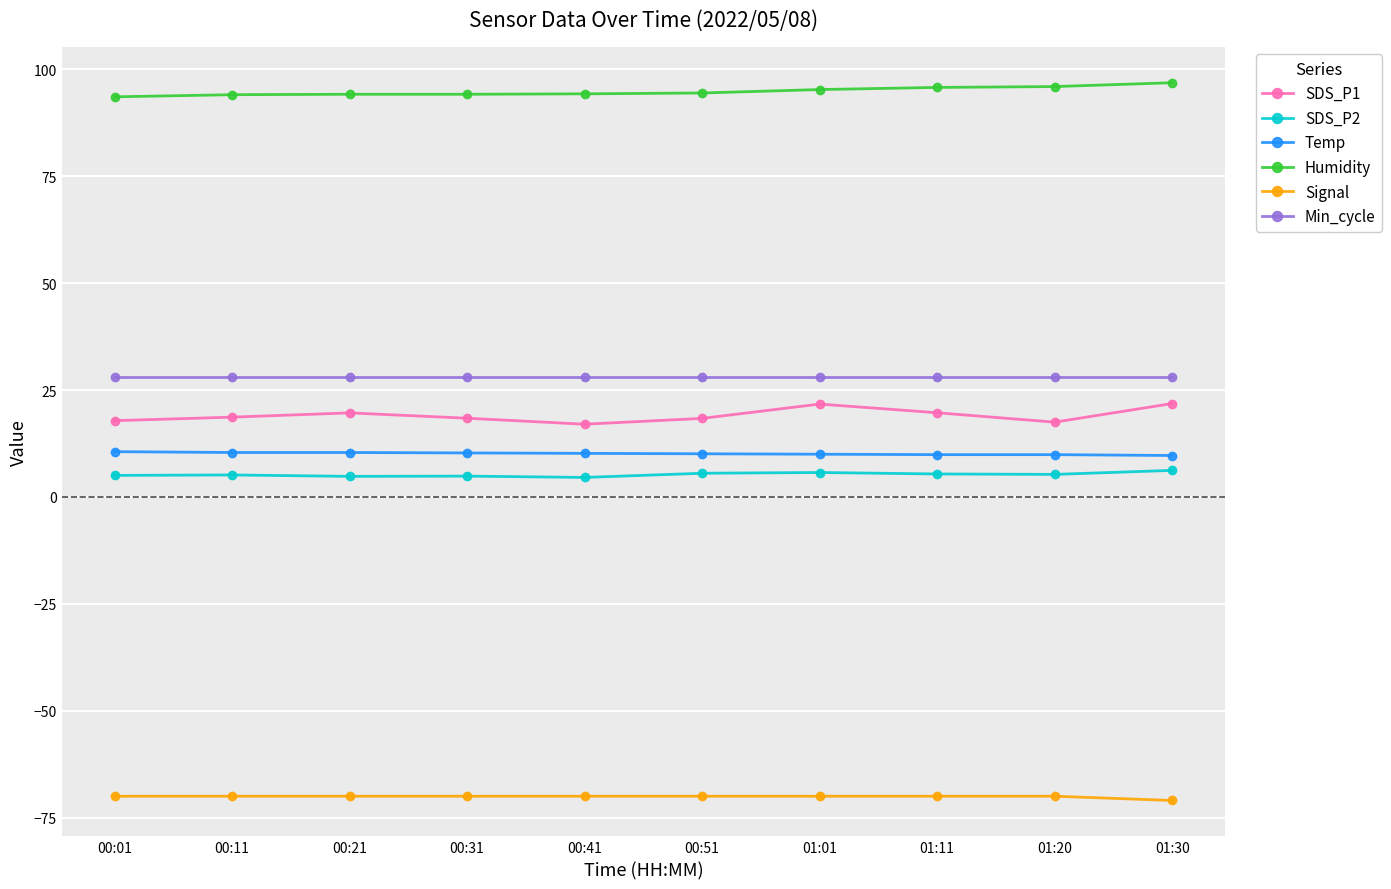

Read the Min_cycle value at 00:51.

28.0